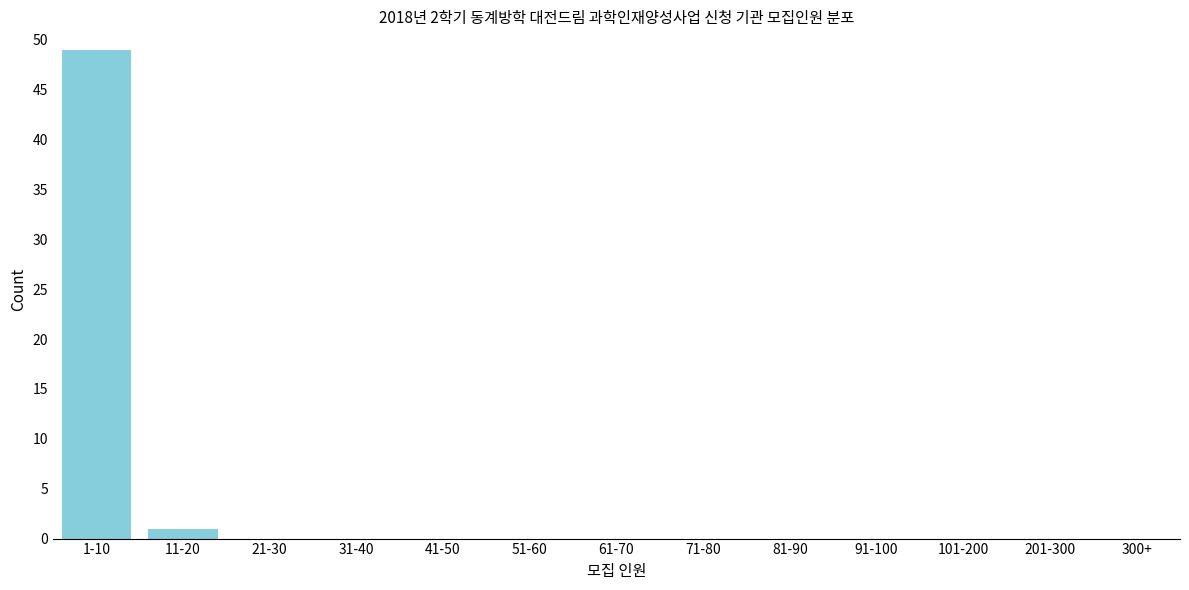

Reading left to right, extract all data points from this chart.

1-10=49	11-20=1	21-30=0	31-40=0	41-50=0	51-60=0	61-70=0	71-80=0	81-90=0	91-100=0	101-200=0	201-300=0	300+=0